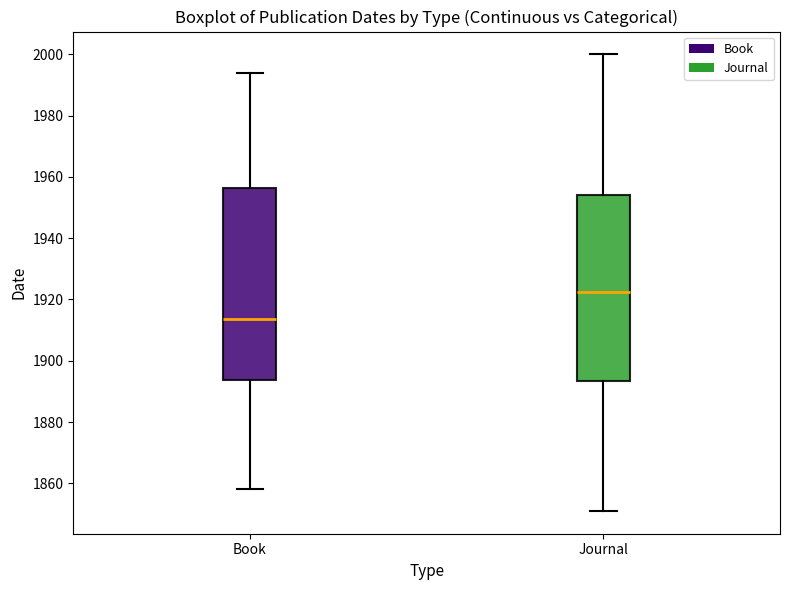

Where does the median line of the box for Journal sit on the y-axis? The values are not printed on the chart, so give them approximately, as read against the axis.

1922